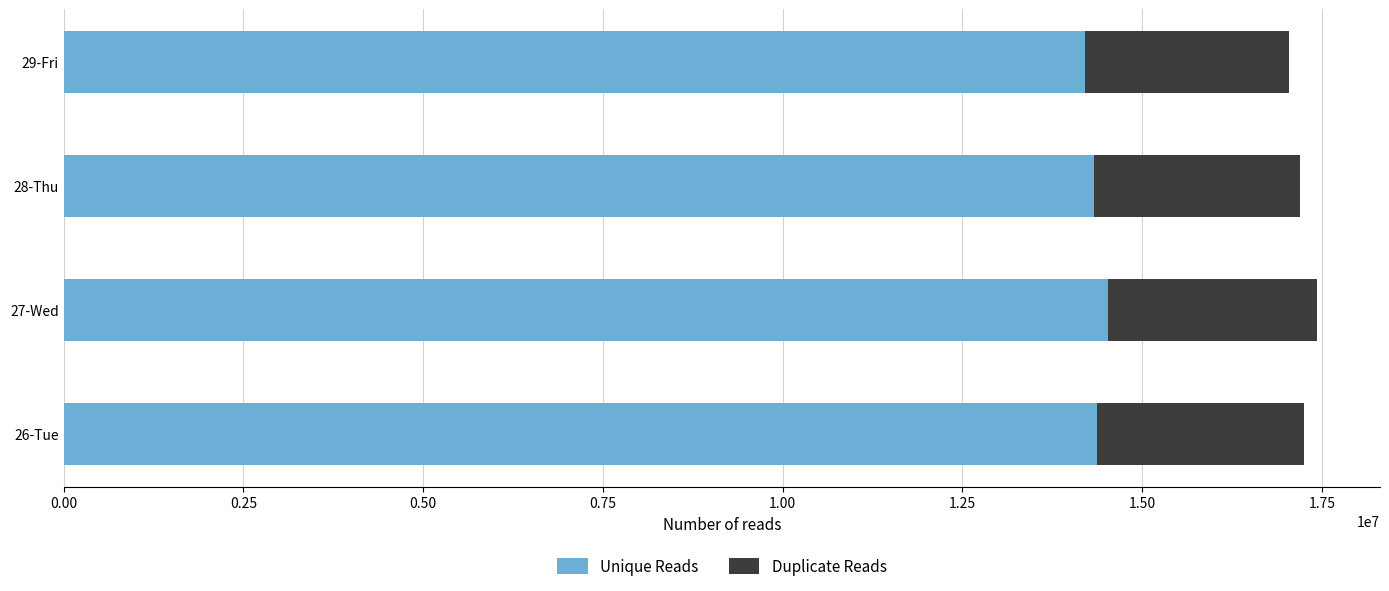

What is the lowest value of the Unique Reads series?

14200000